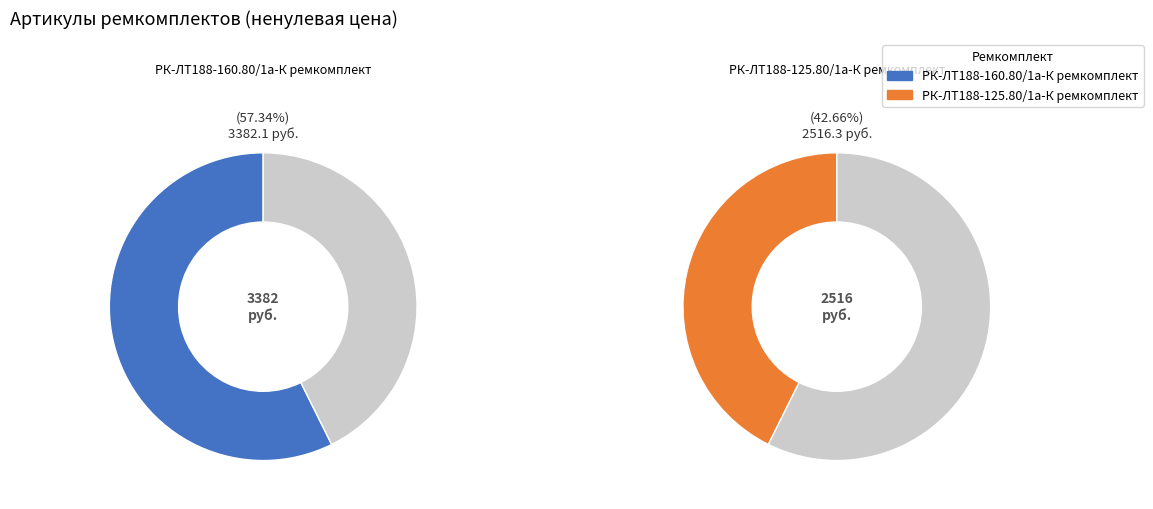

True or false: РК-ЛТ188-160.80/1а-К ремкомплект accounts for 37% of the total.

False